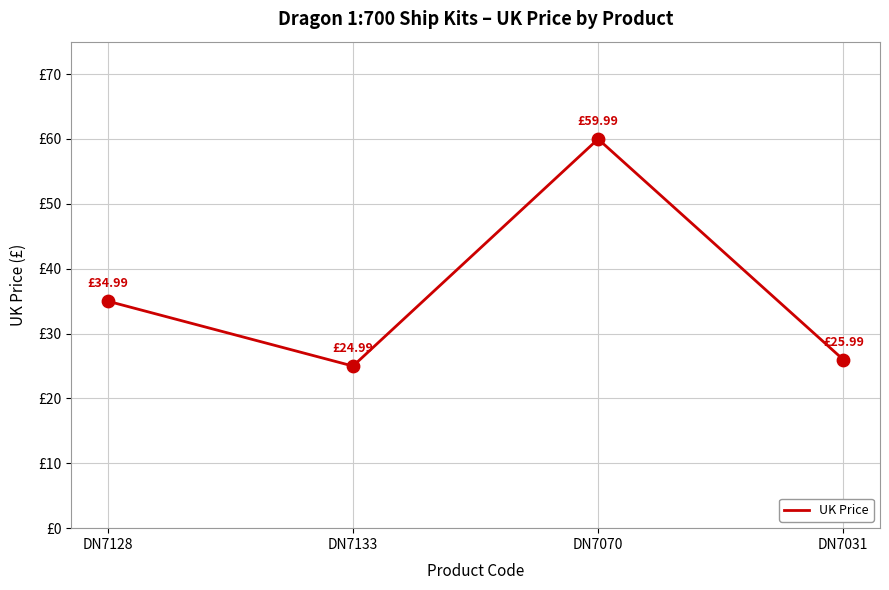

Which has a higher value, DN7133 or DN7070?

DN7070